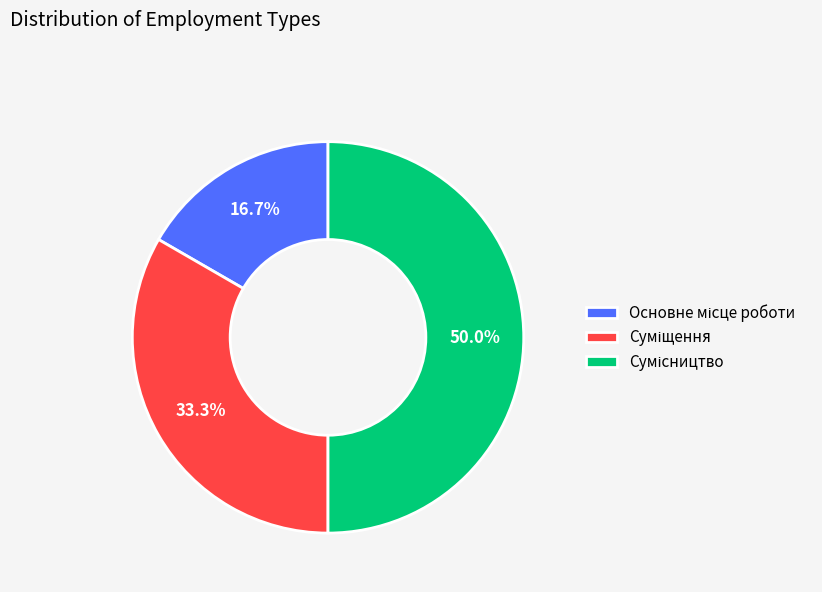

How much of the chart is everything except Основне місце роботи?

83.3%